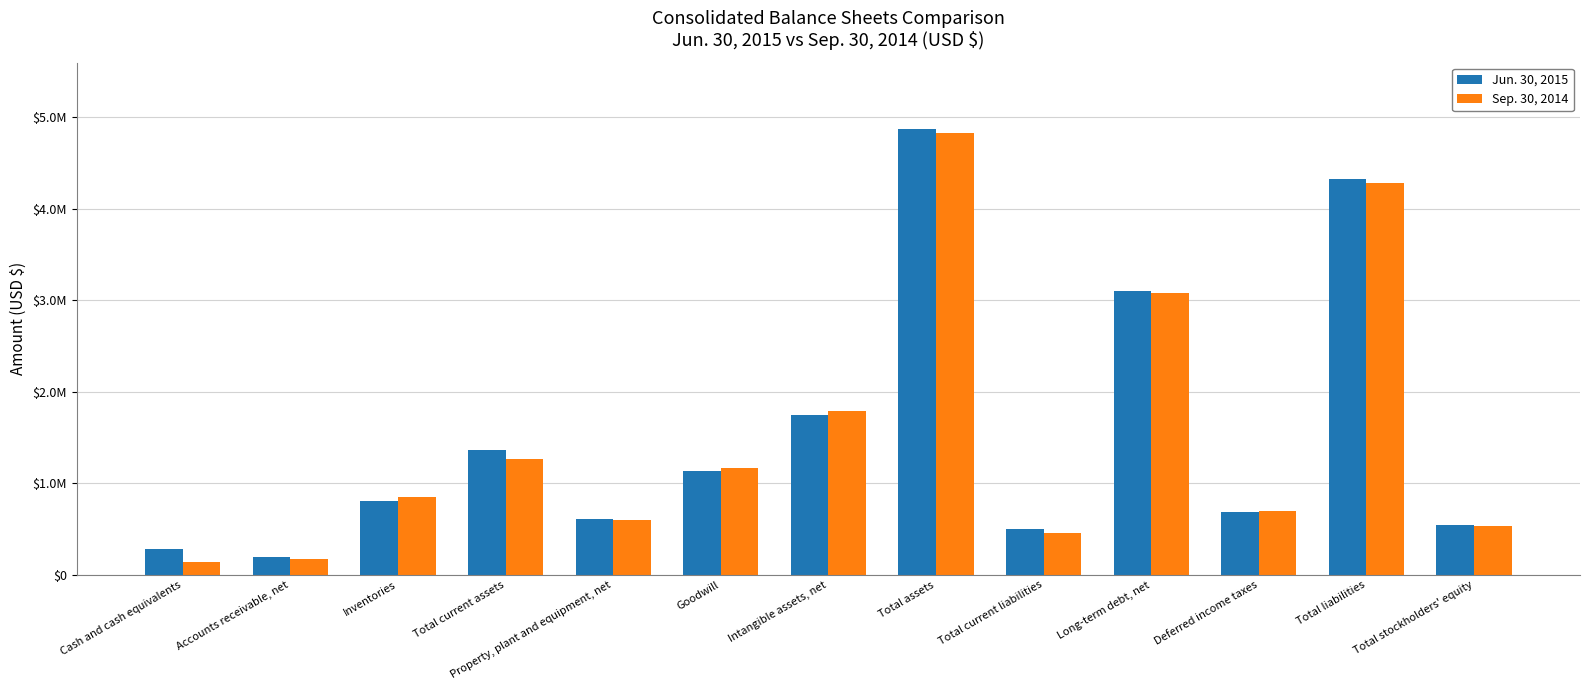

Are the bars horizontal?

No